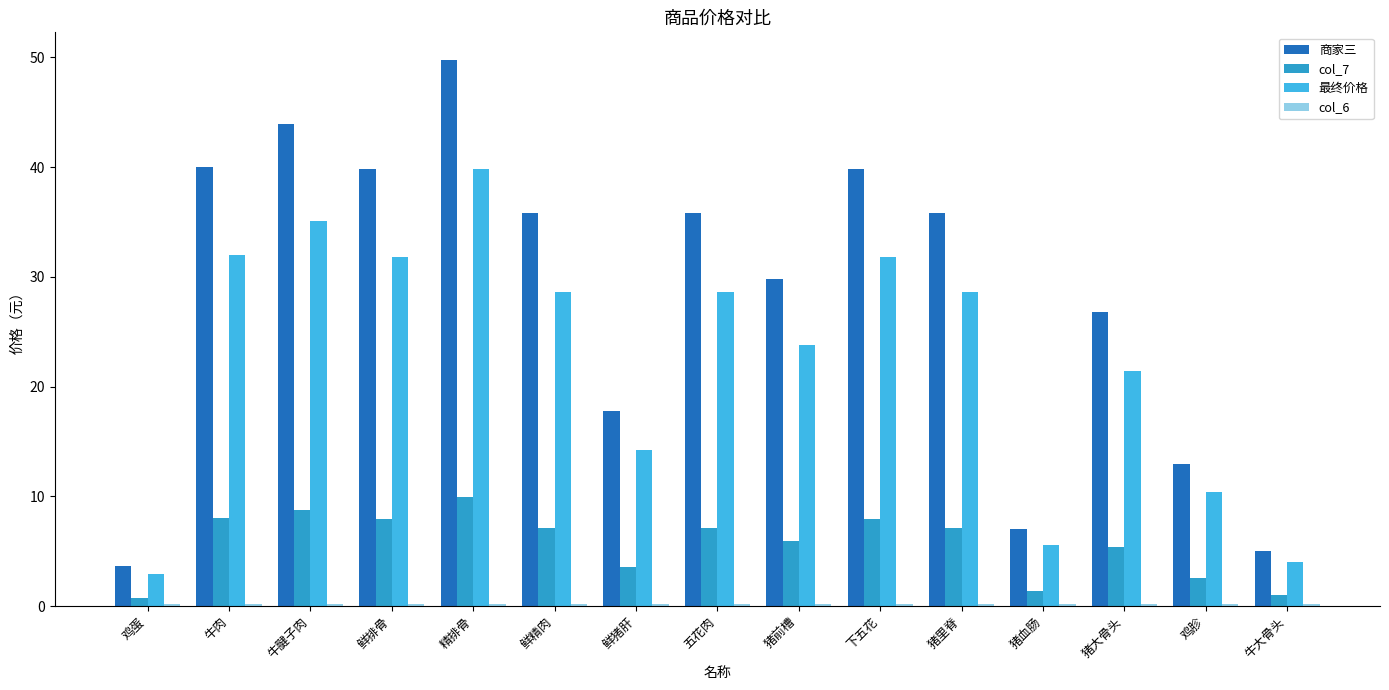

What is the sum of all col_7 values?

84.8